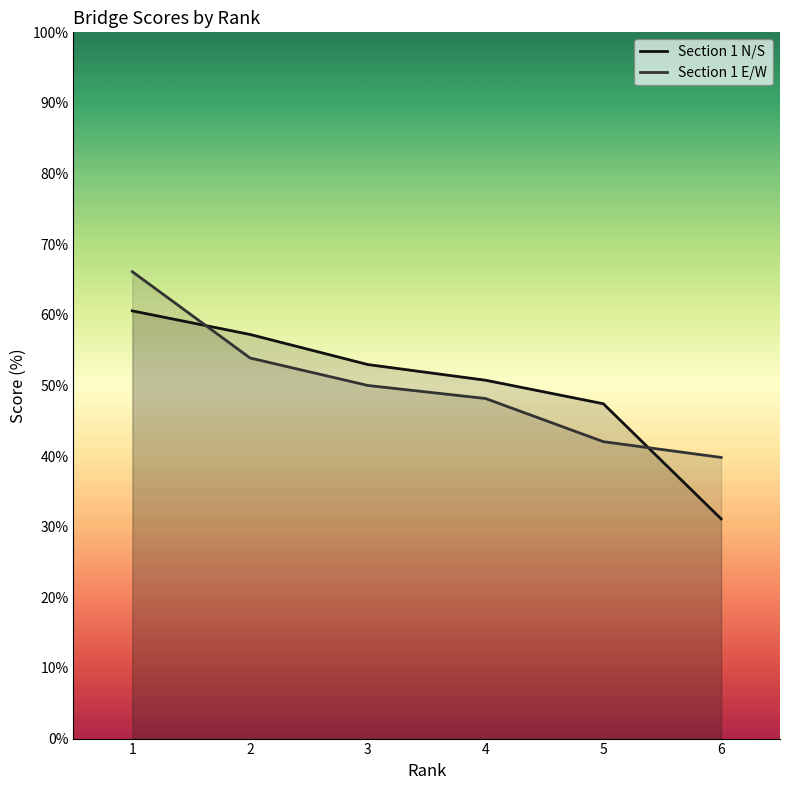

Does the chart display data point markers on the line(s)?

No